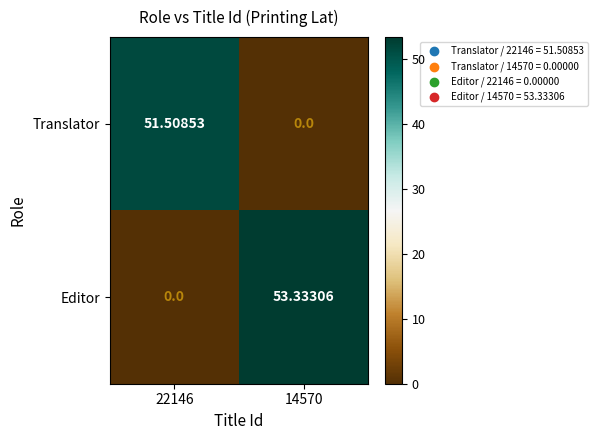

Which series has the largest total across all categories?

Editor